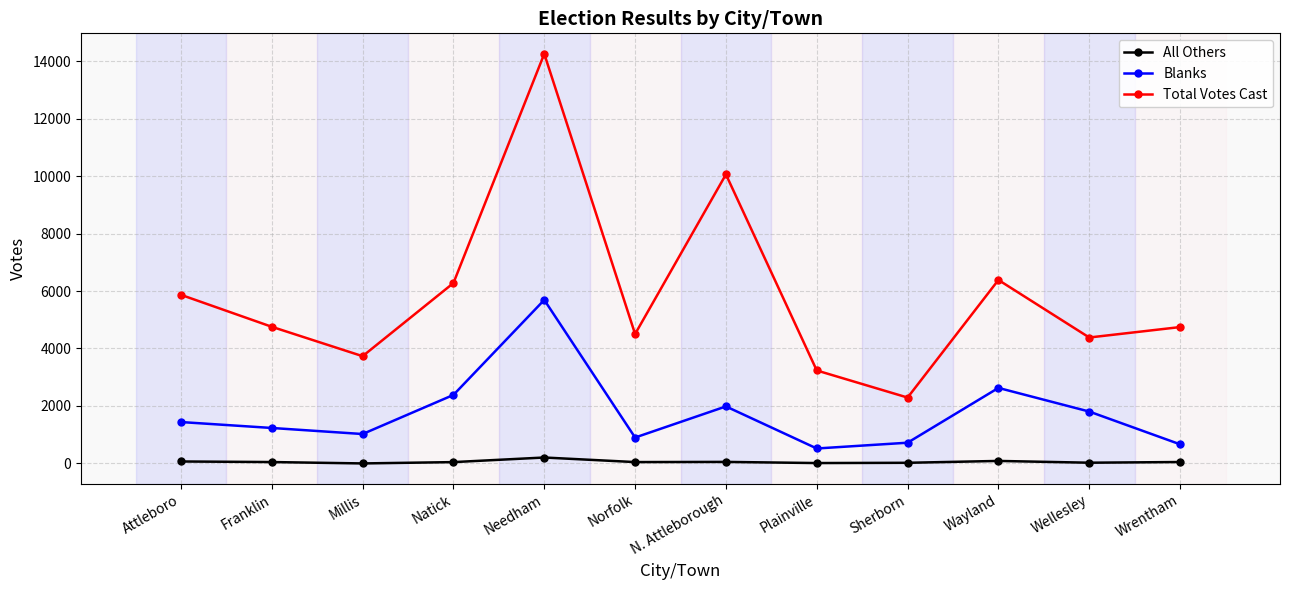

Is the value of Blanks at Norfolk greater than the value of Total Votes Cast at Wrentham?

No